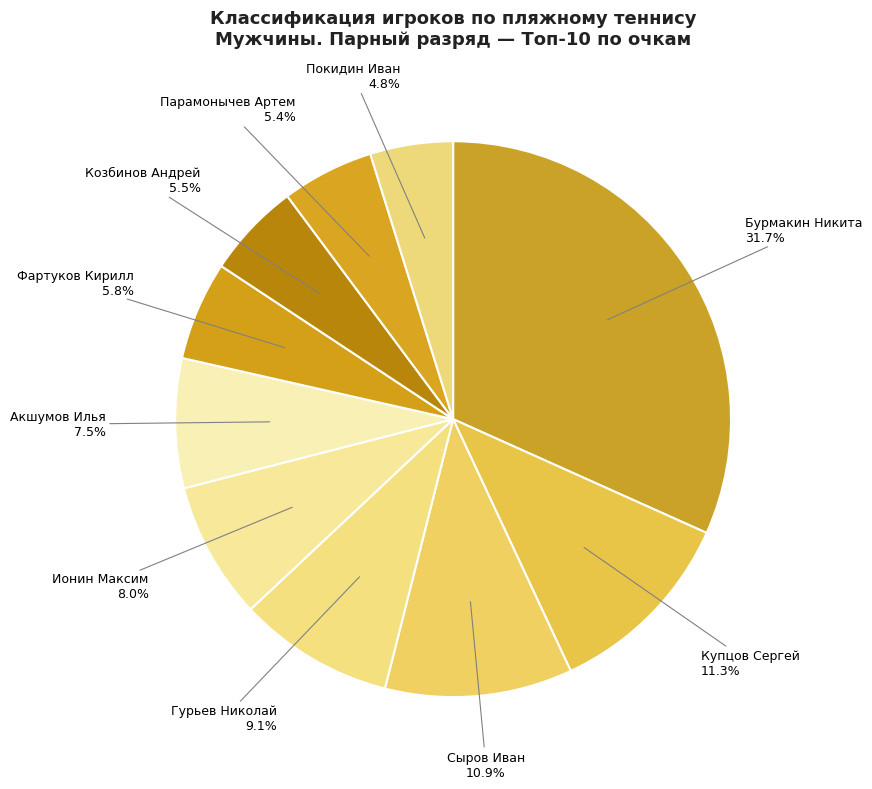

Does Бурмакин Никита account for over 50% of the chart?

No